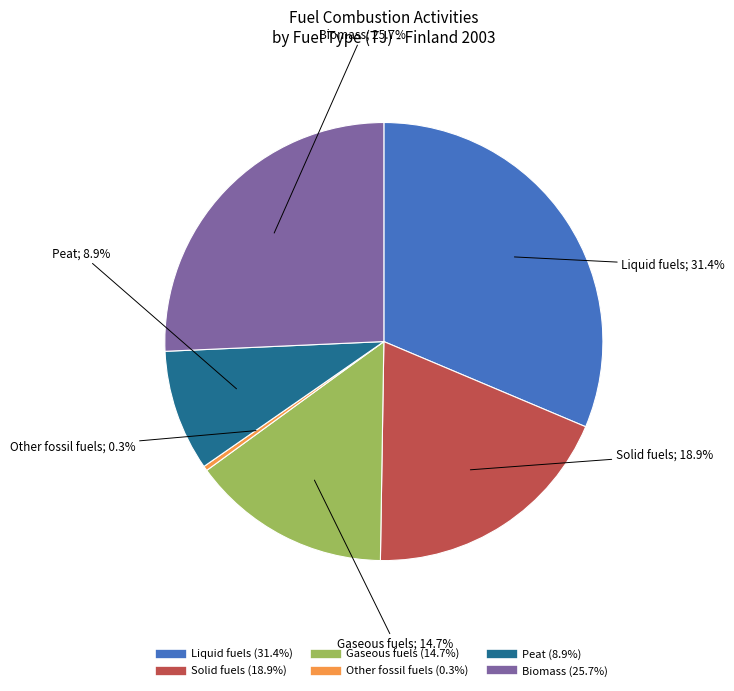

Approximately how many times larger is the value at Gaseous fuels compared to Solid fuels?

0.8